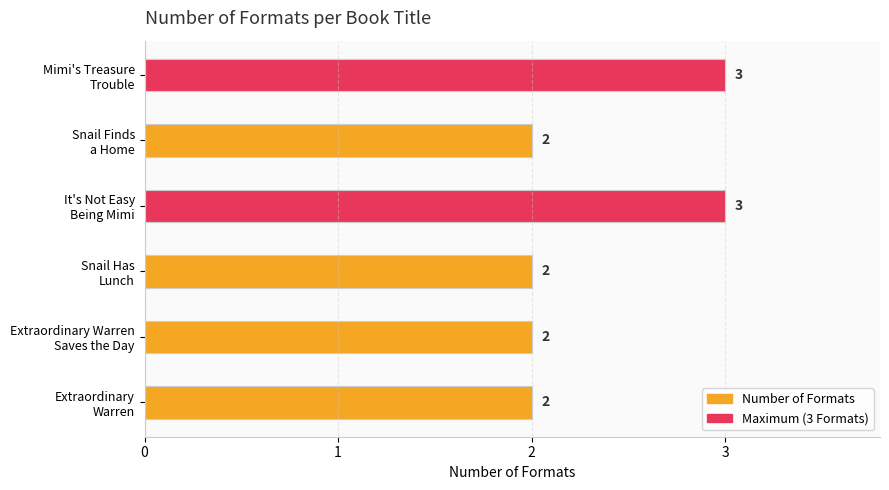

List the labels in order of Number of Formats value, largest first.

Mimi's Treasure Trouble, It's Not Easy Being Mimi, Snail Finds a Home, Snail Has Lunch, Extraordinary Warren Saves the Day, Extraordinary Warren